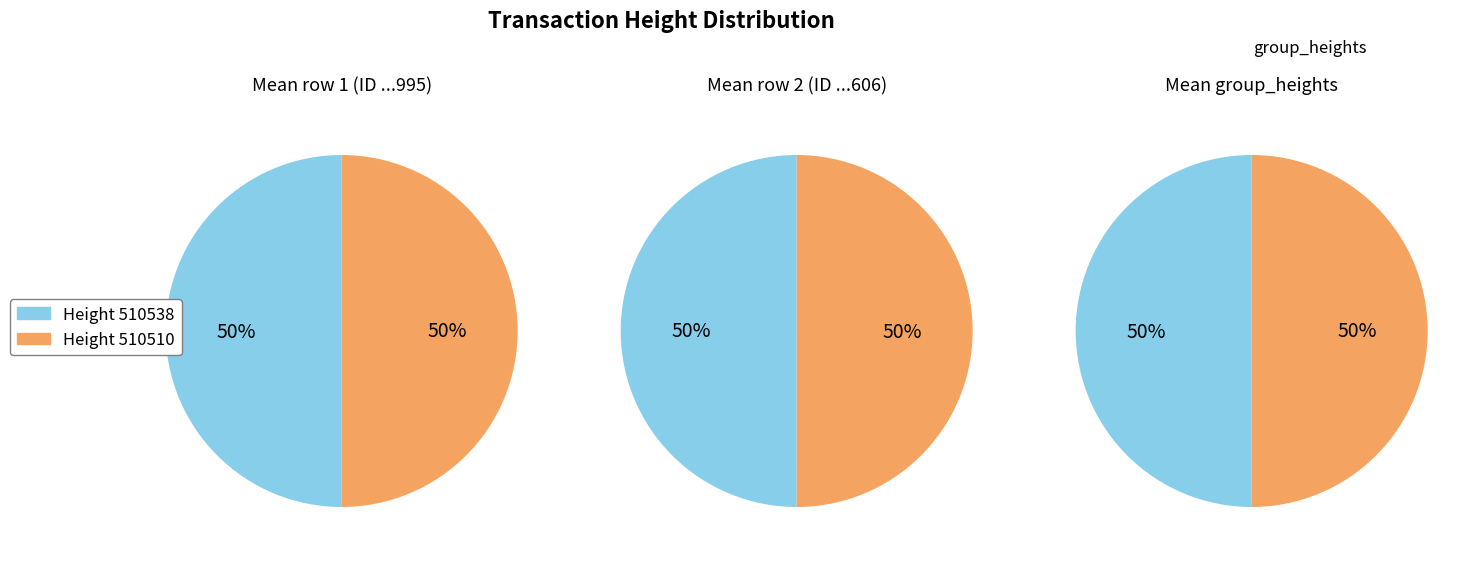

How many segments does this pie chart have?

2